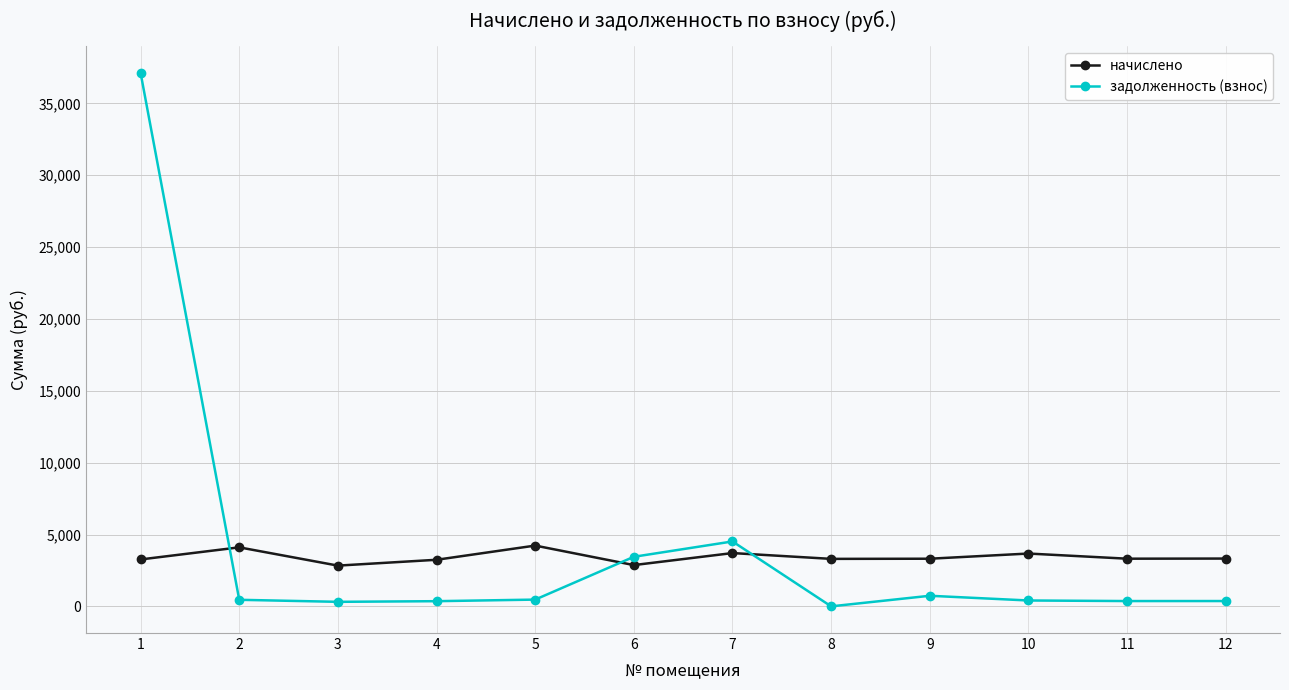

What is the maximum value for начислено?

4229.2